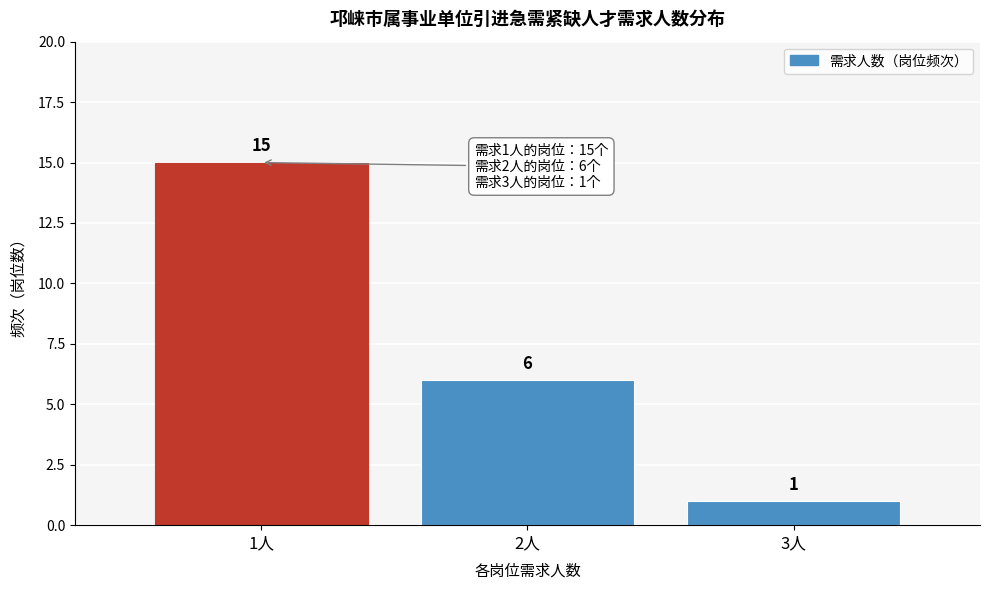

Which range on the x-axis has the tallest bar?

0.5 to 1.5